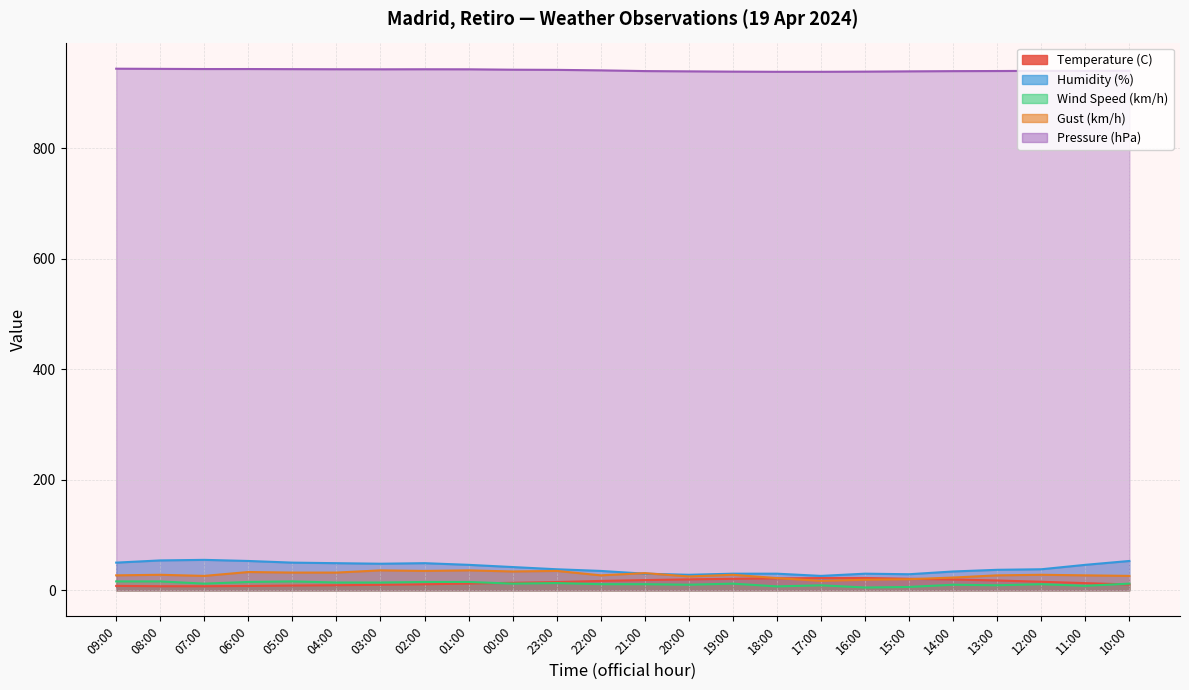

True or false: Temperature (C) has a value of 6.0 at 04:00.

False